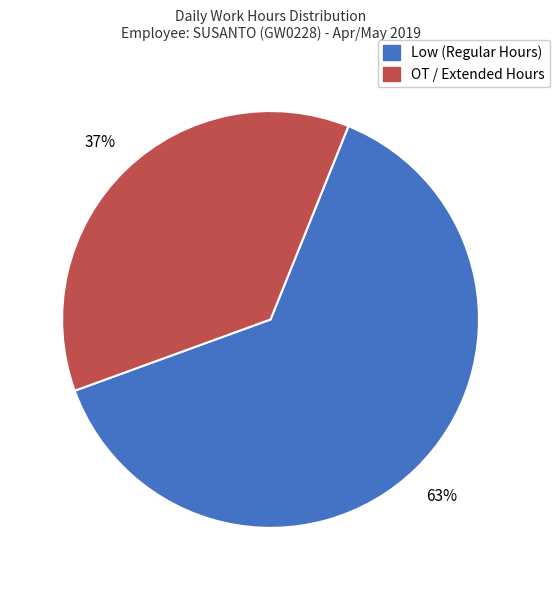

Do OT / Extended Hours and Low (Regular Hours) together represent more than half of the pie?

Yes